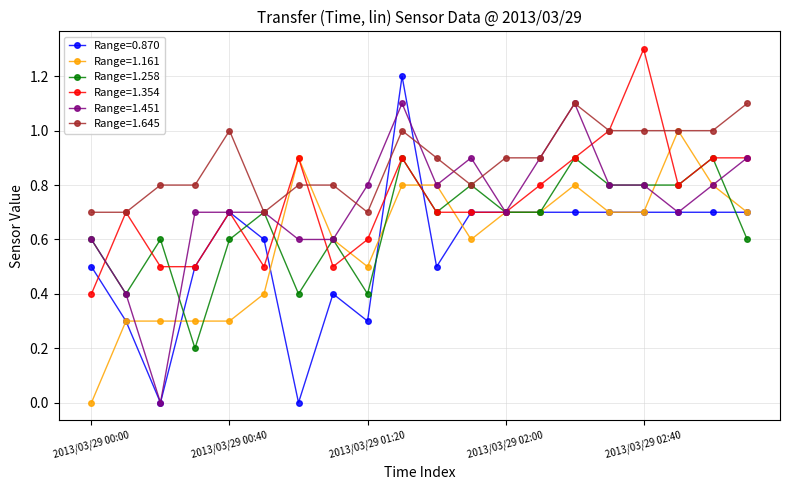

What is the highest value of the Range=1.161 series?

1.0